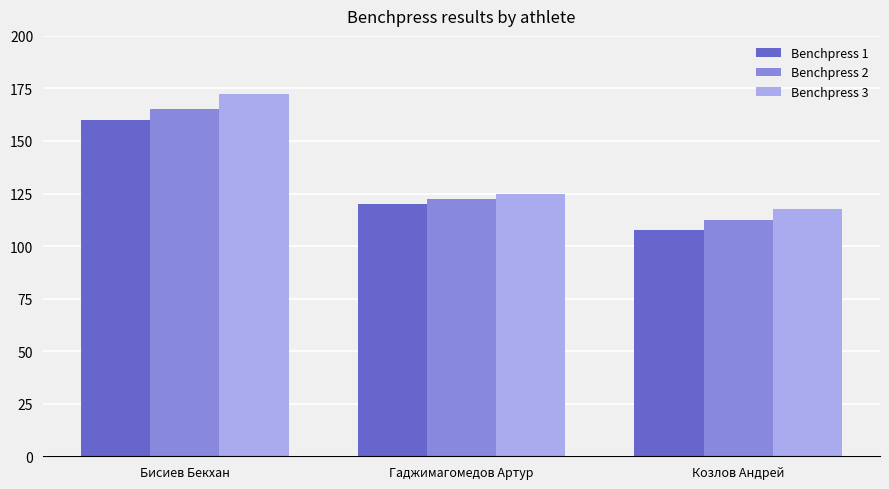

Does the chart contain any negative values?

No